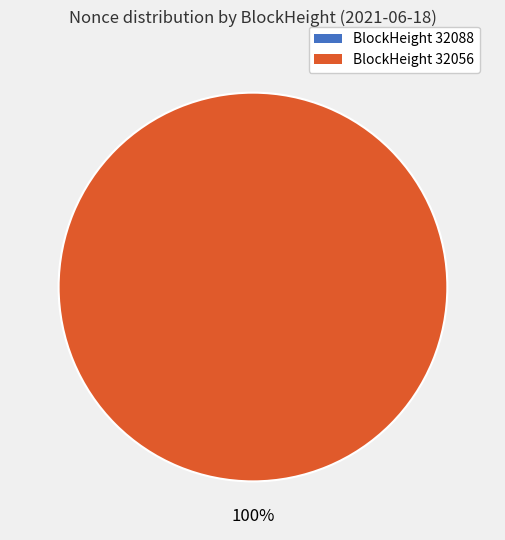

The 32088 slice represents 9% of the pie. True or false?

False